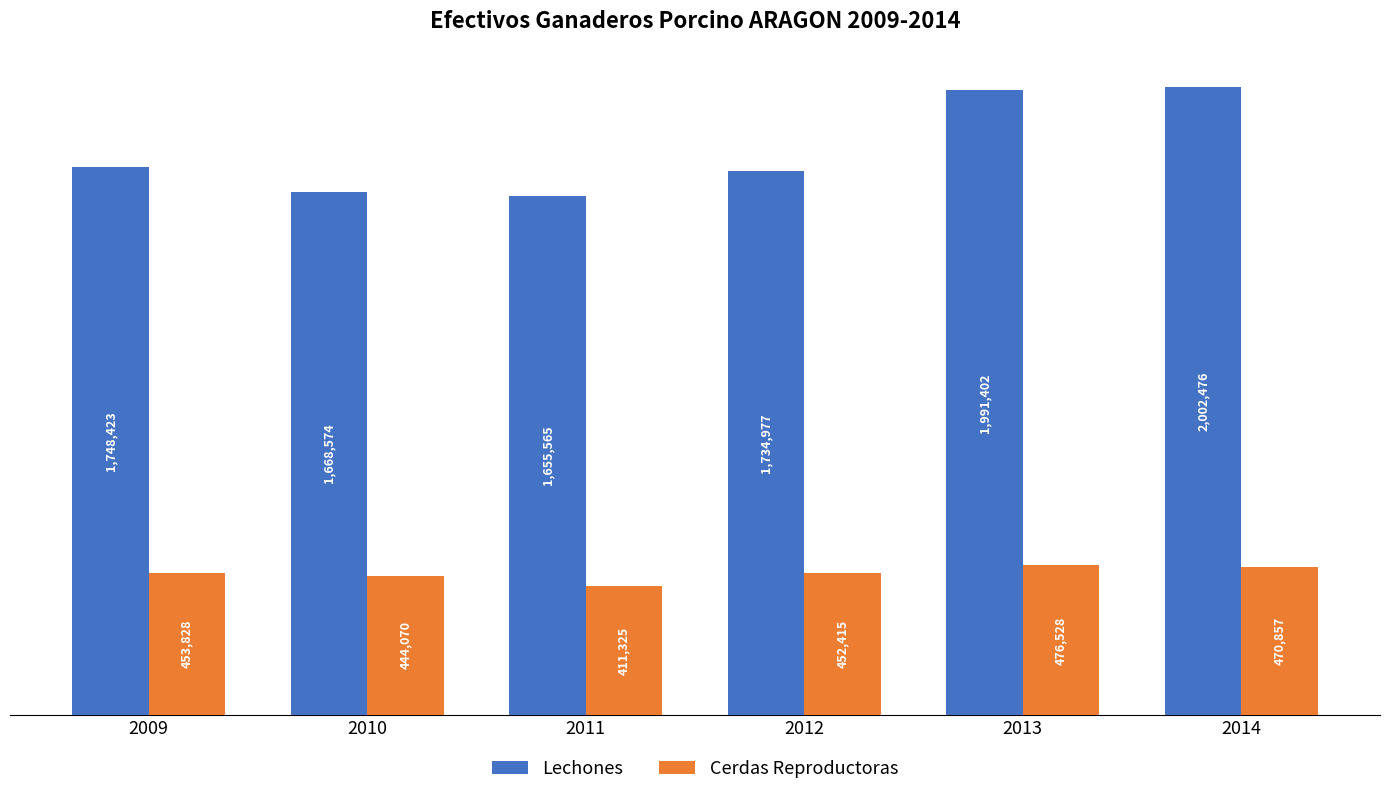

Does the chart contain stacked bars?

No